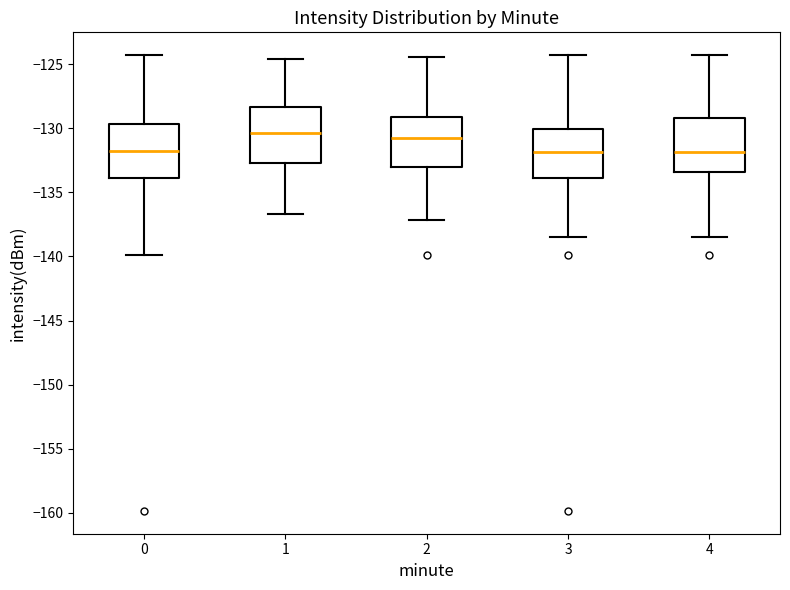

Where is the upper edge of the box at x = 0 on the y-axis? The values are not printed on the chart, so give them approximately, as read against the axis.

-129.5